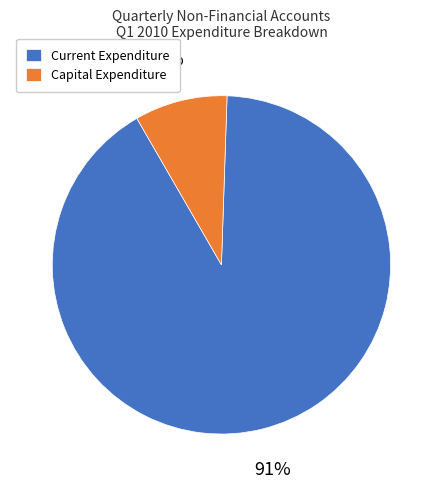

Which category has the biggest portion of the pie?

Current Expenditure